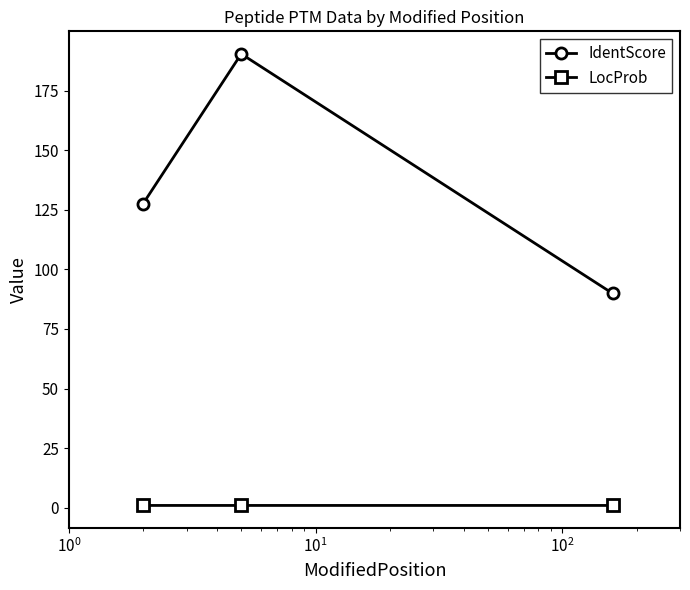

Which series has the widest spread of values?

IdentScore